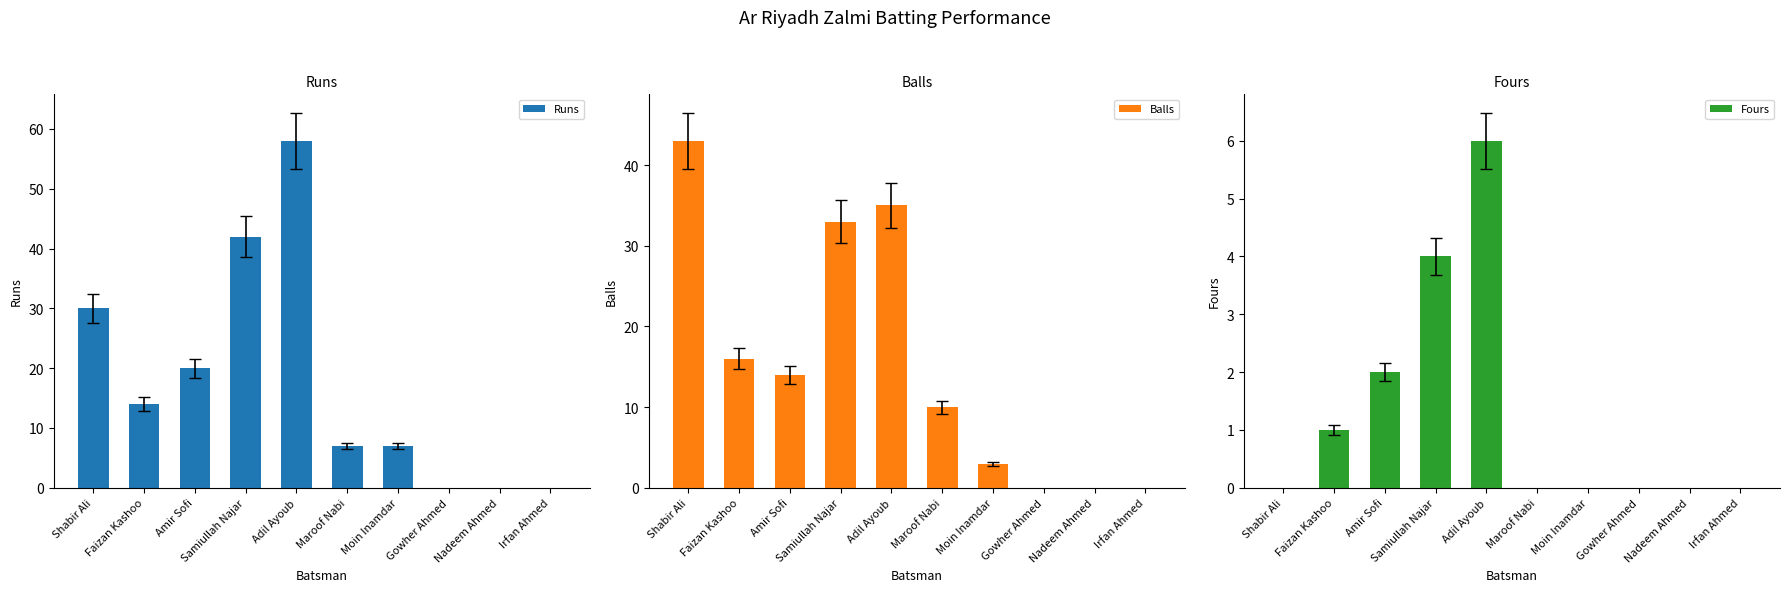

Is it true that Runs equals 7 at Moin Inamdar?

True